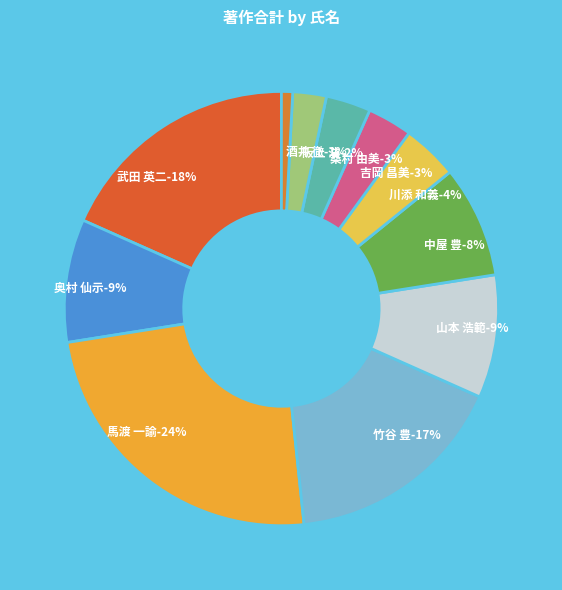

Which slice is the smallest?

阿部 真治